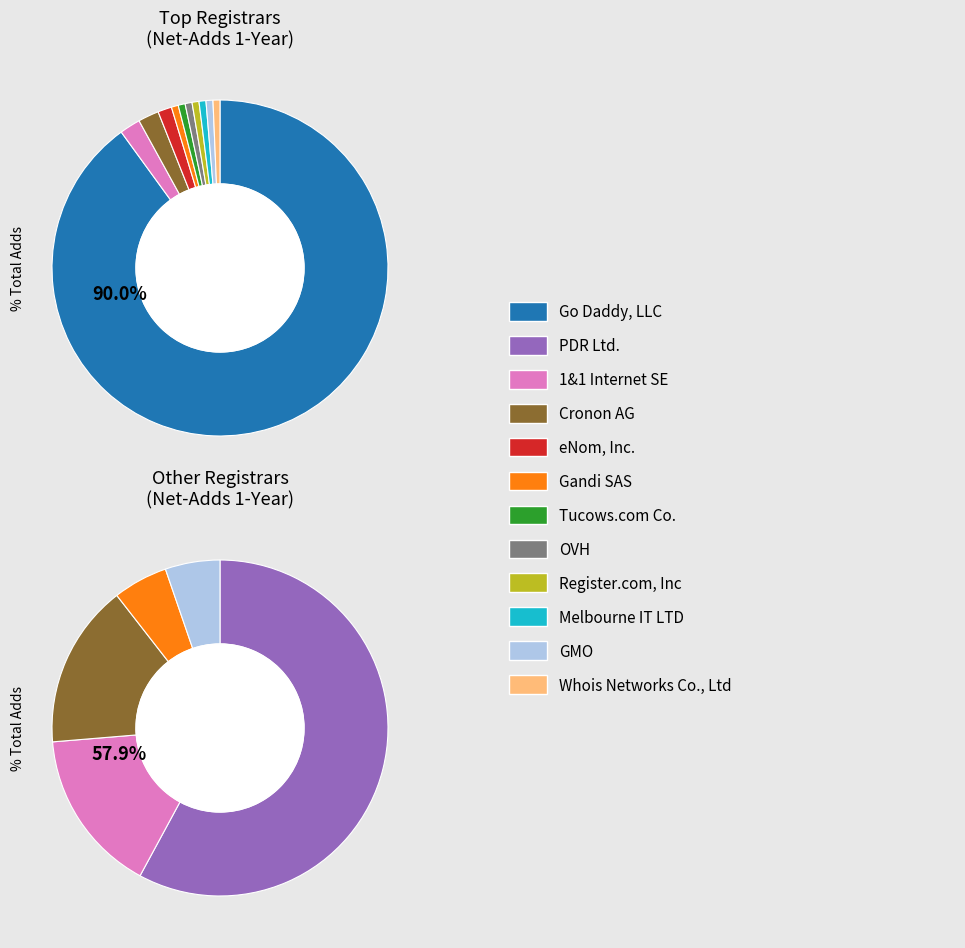

True or false: Tucows.com Co. accounts for 1% of the total.

True